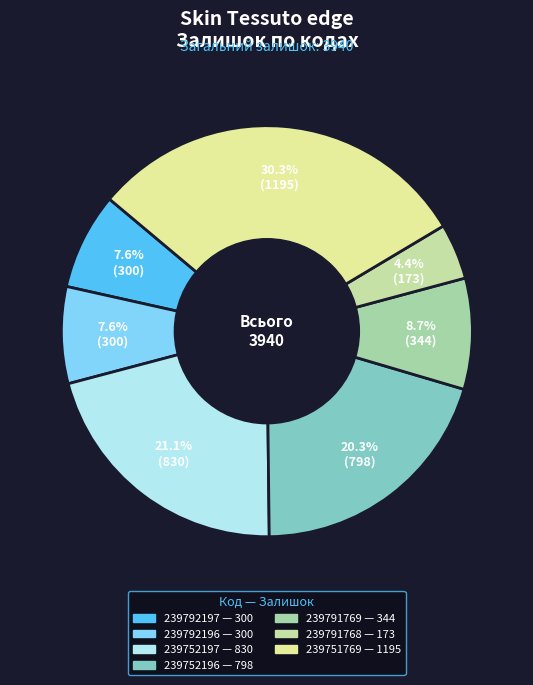

What is the smallest slice in the pie chart?

239791768